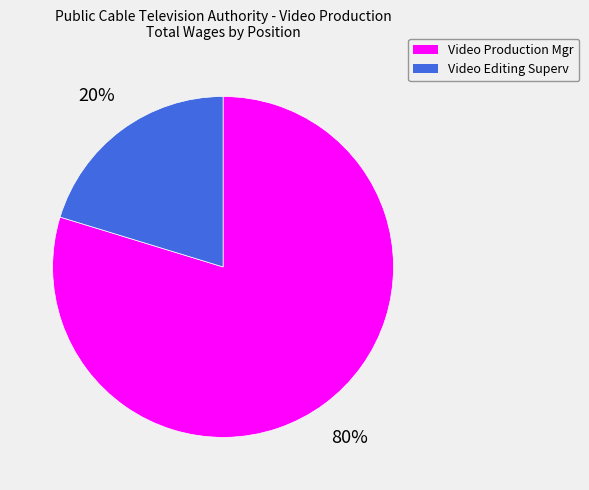

The Video Editing Superv slice represents 20% of the pie. True or false?

True